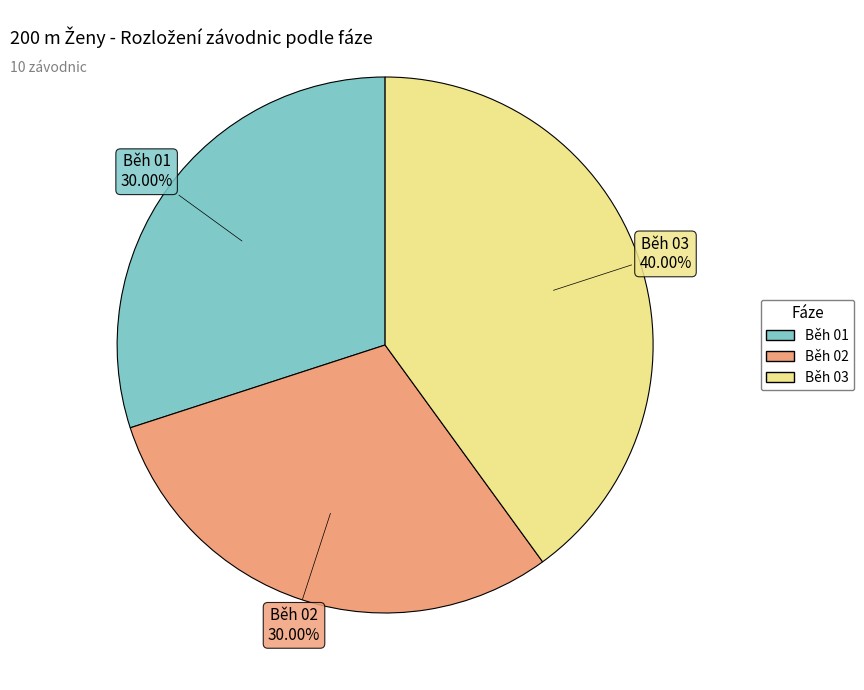

Count the number of slices in the pie.

3